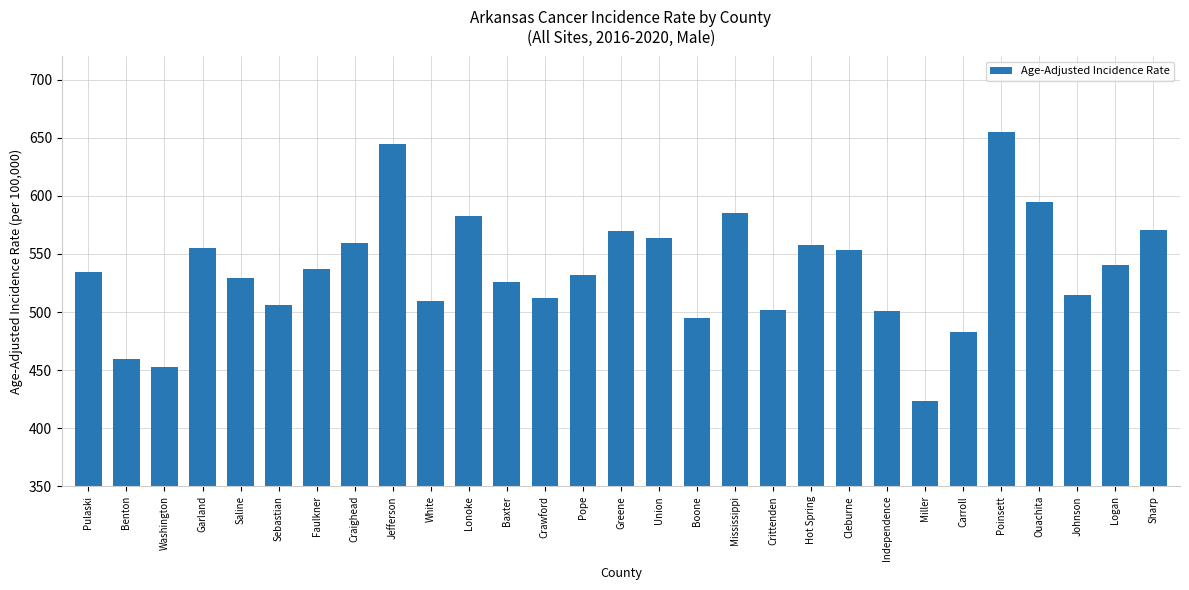

How many values are below 534?

14